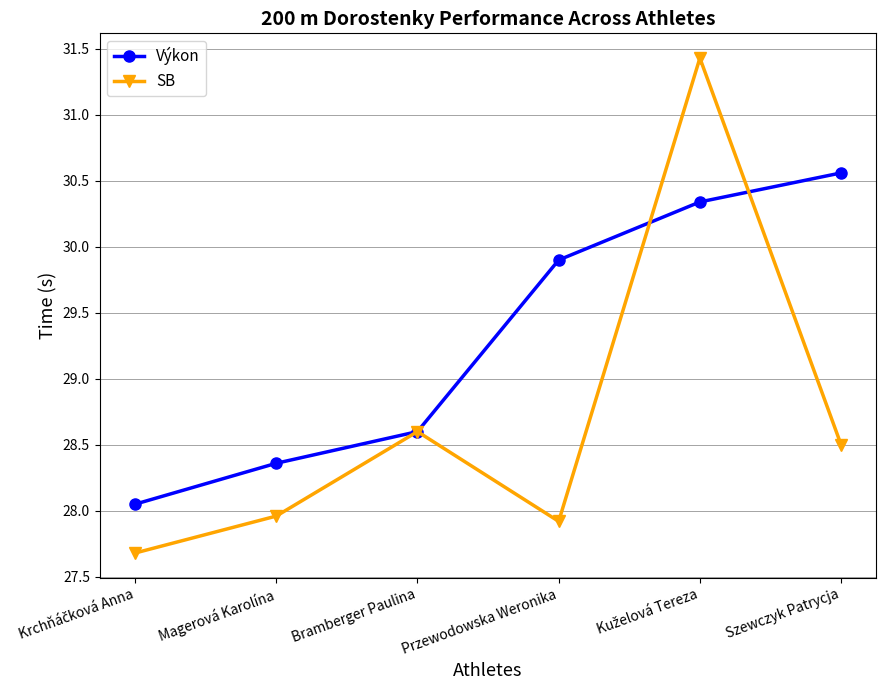

True or false: SB has a value of 28.5 at Szewczyk Patrycja.

True